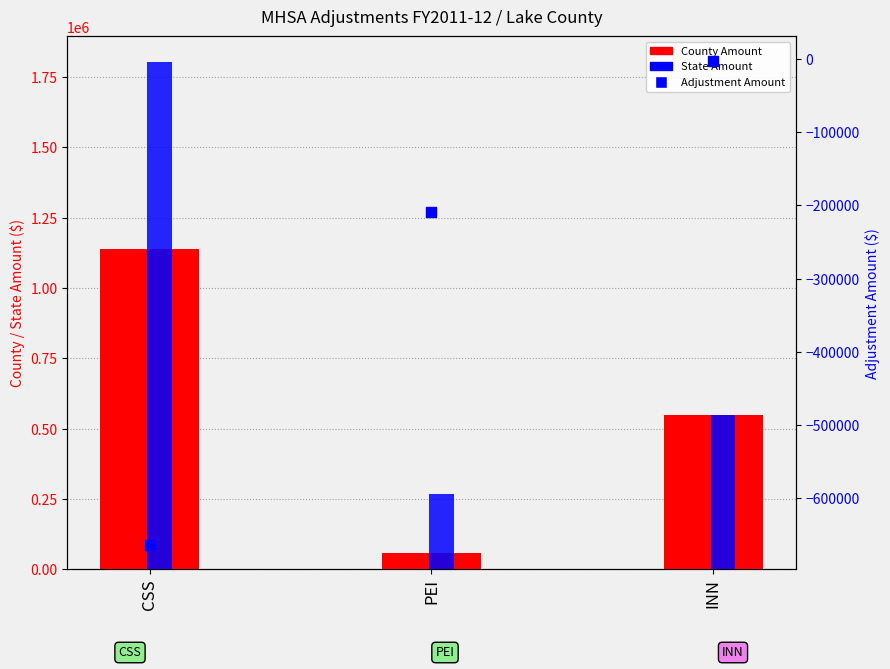

Is the value of Adjustment Amount at CSS greater than the value of State Amount at INN?

No